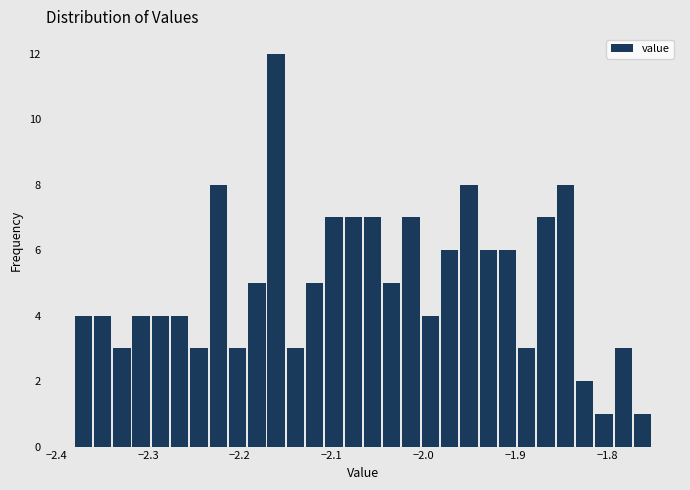

Around what value on the x-axis is the tallest bar? Give the approximate position of its centre, as read against the axis.

-2.16